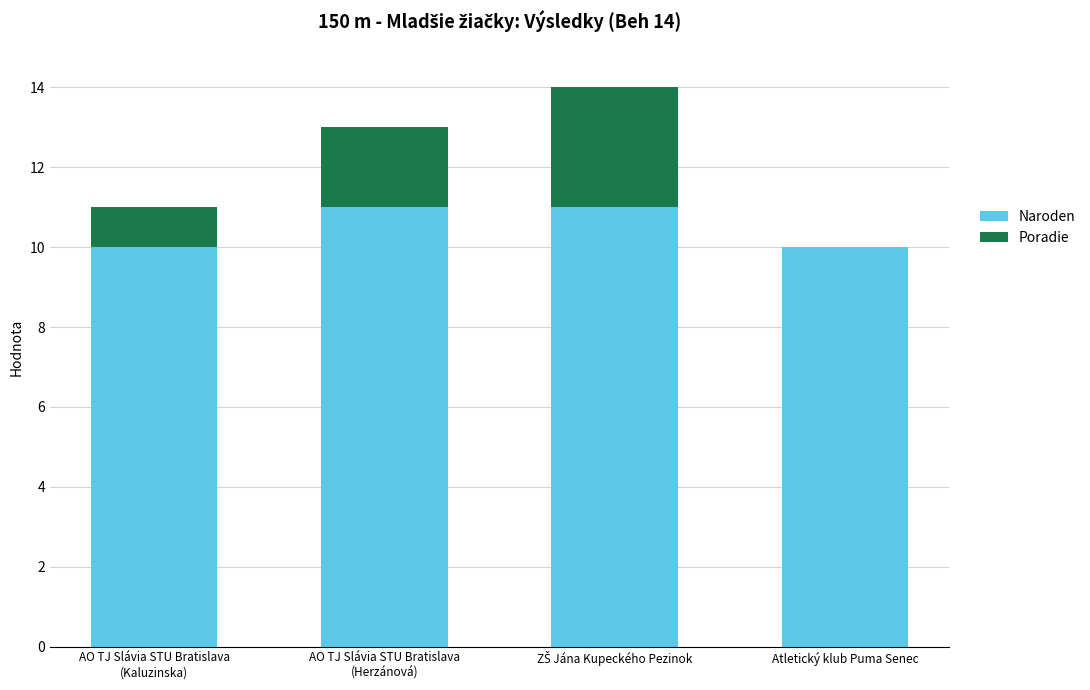

What is the sum of all Naroden values?

42